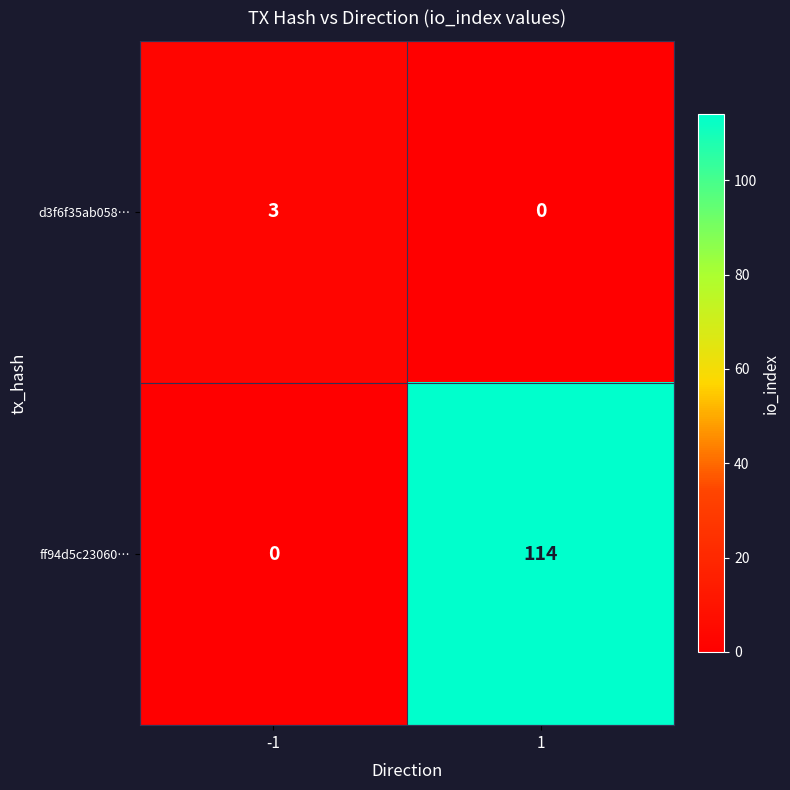

At which category is the sum across all series the highest?

1